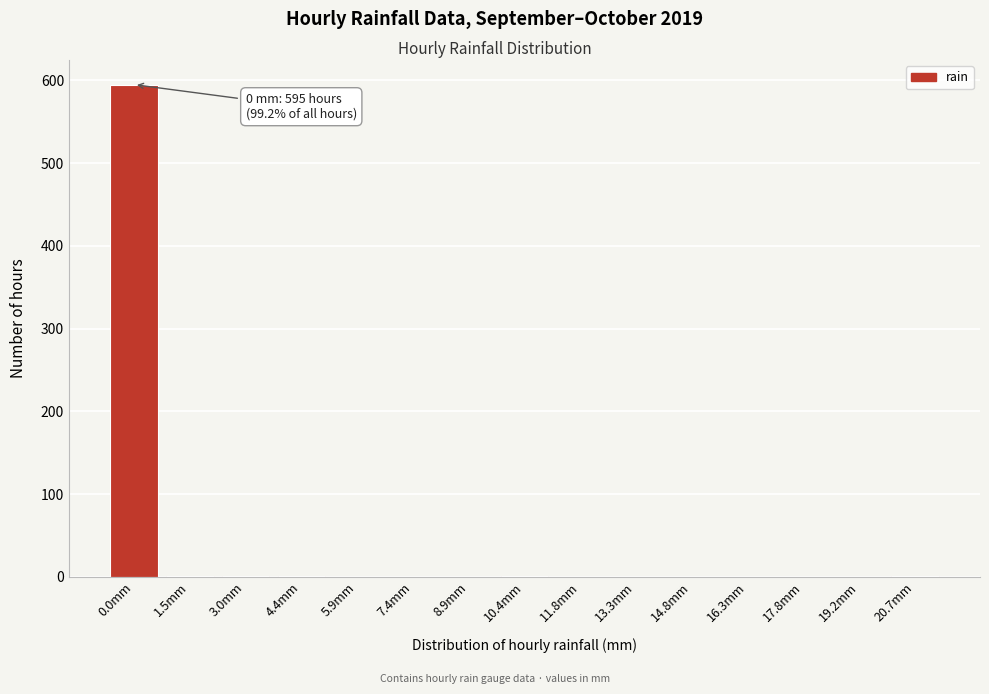

Which category has the highest value across all series?

0.0mm